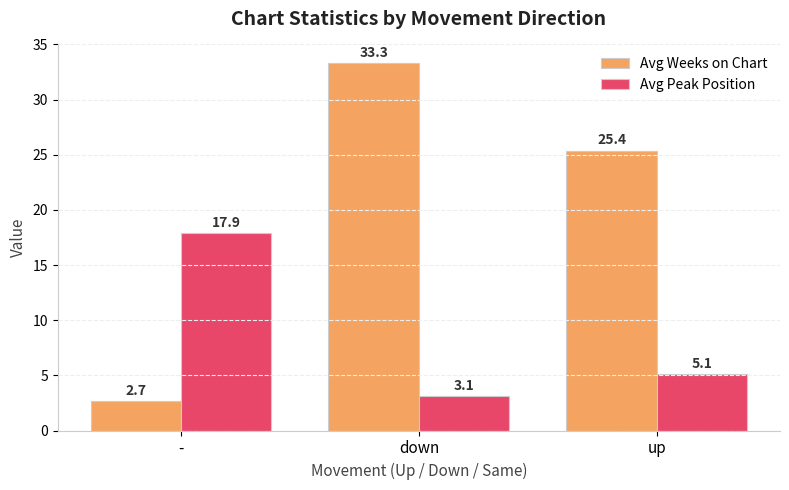

Is it true that Avg Weeks on Chart equals 2.7 at -?

True